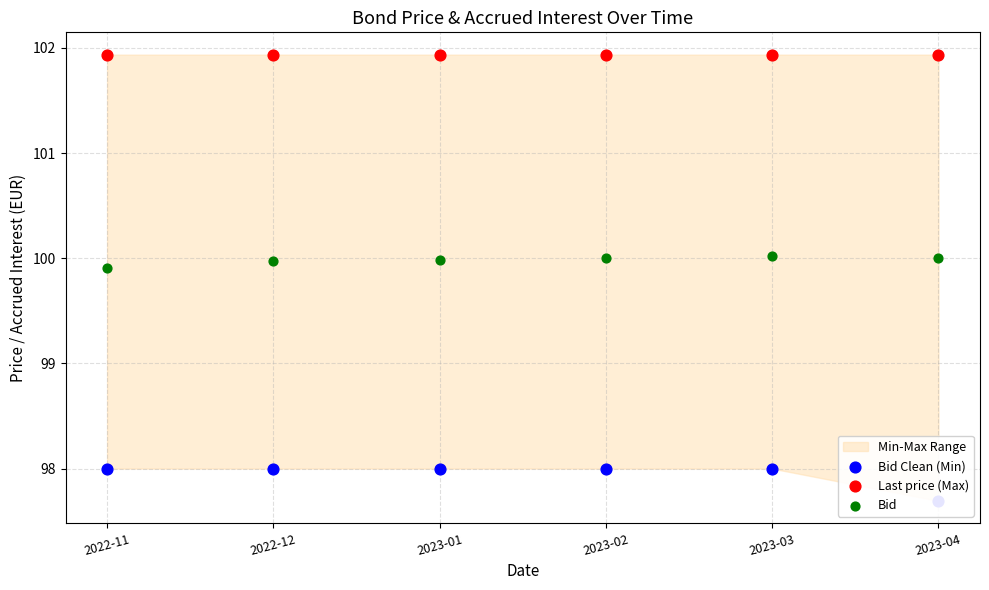

Is the value of Bid Clean (Min) at 2022-11 greater than the value of Bid at 2022-11?

No